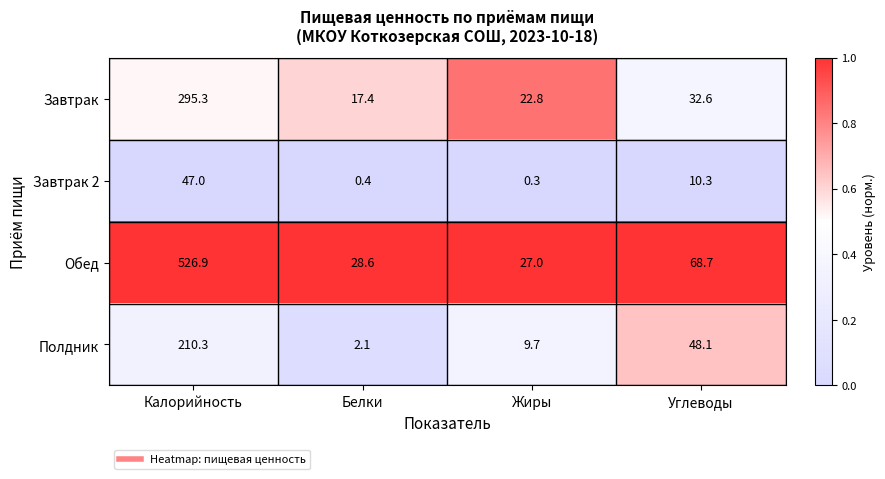

At which label does Завтрак 2 reach its minimum?

Жиры